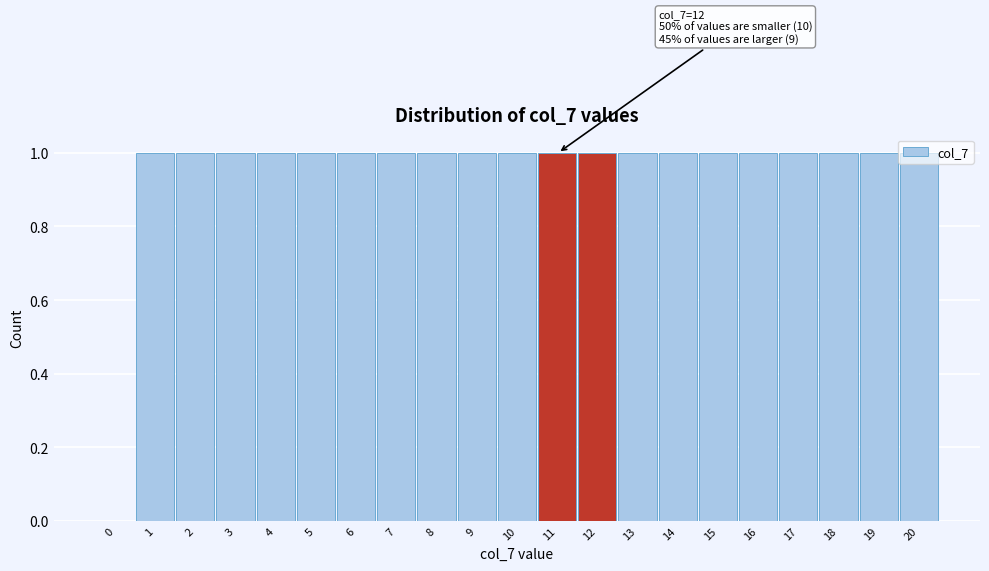

Approximately how many times larger is the value at 7 compared to 12?

1.0